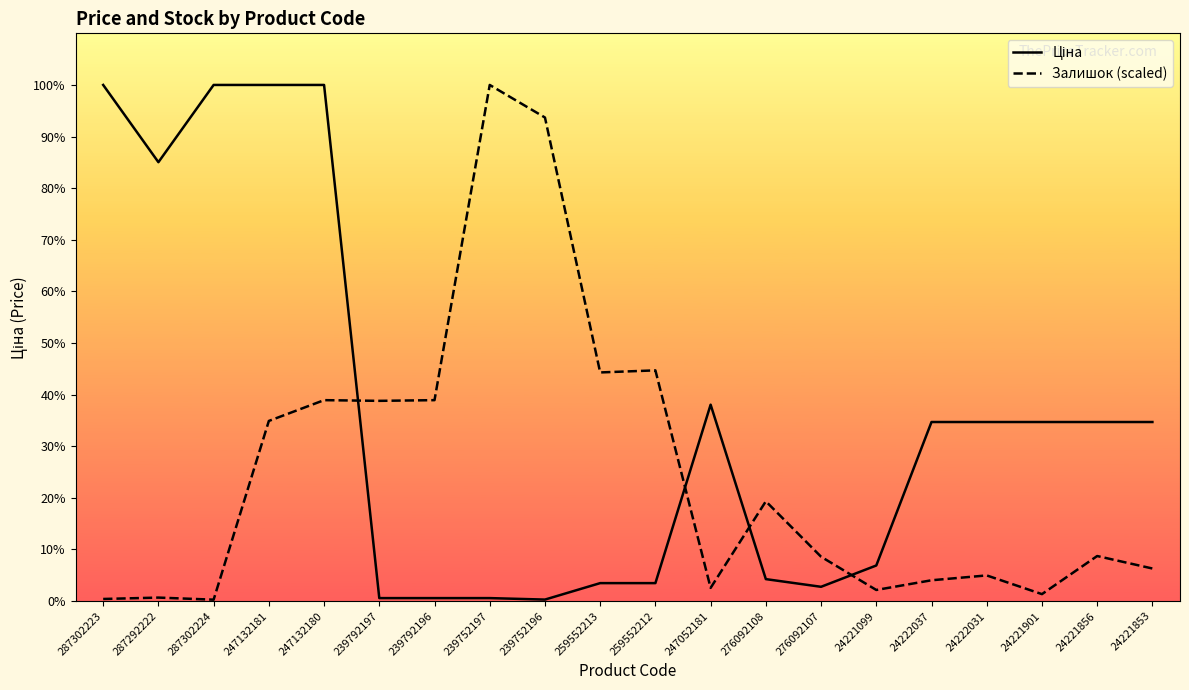

How many lines are shown in the chart?

2